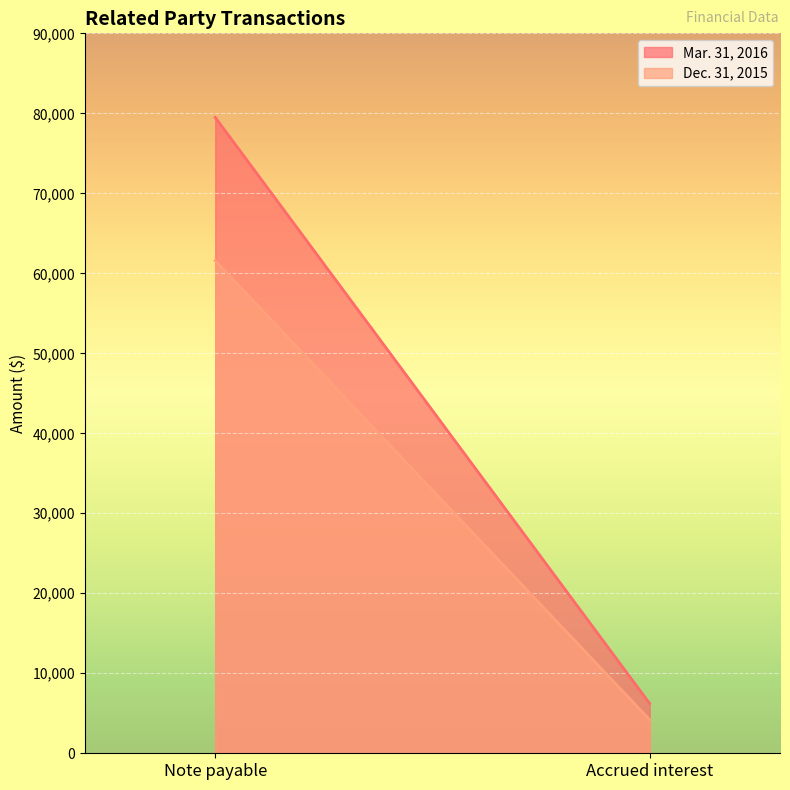

Is it true that Mar. 31, 2016 equals 9730 at Accrued interest?

False